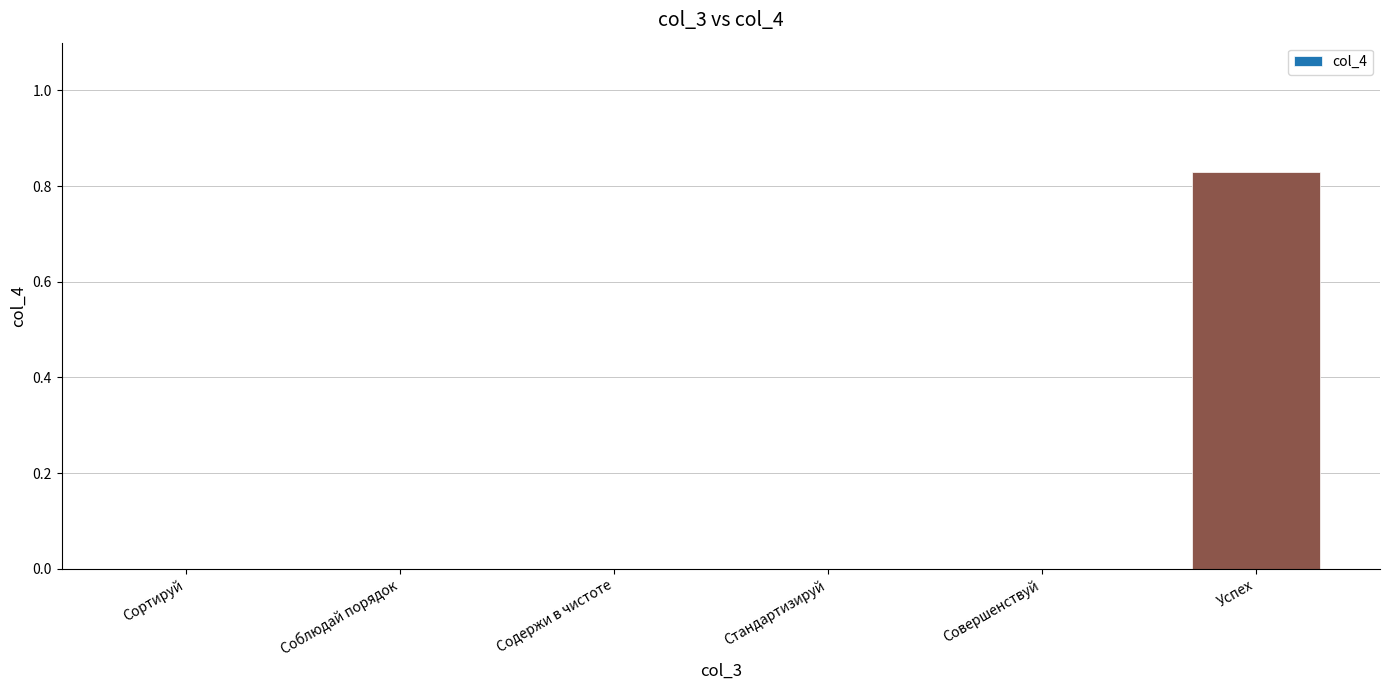

What is the average value?

0.1